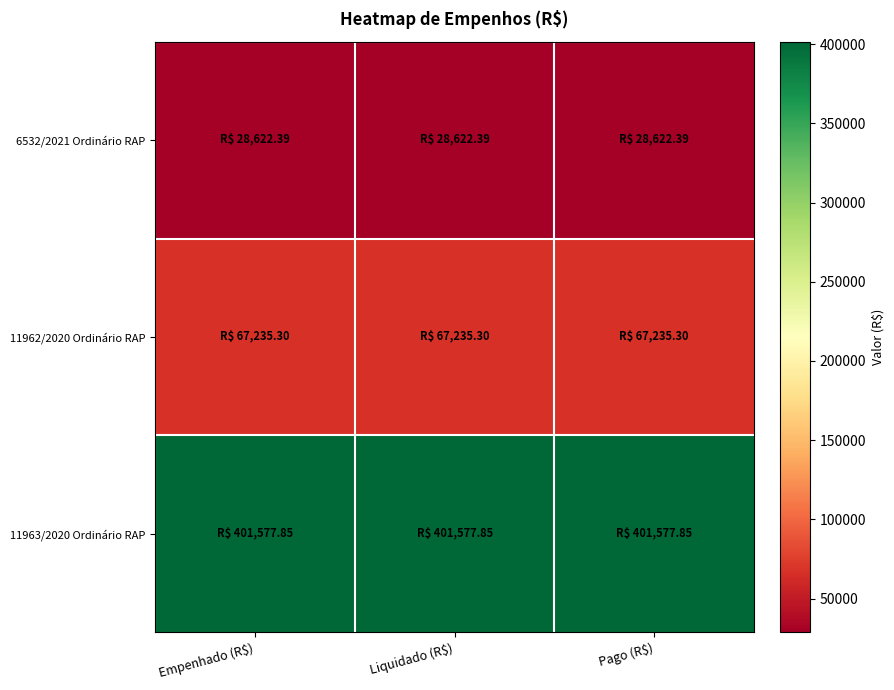

List the series in order of their peak value, lowest first.

6532/2021 Ordinário RAP, 11962/2020 Ordinário RAP, 11963/2020 Ordinário RAP